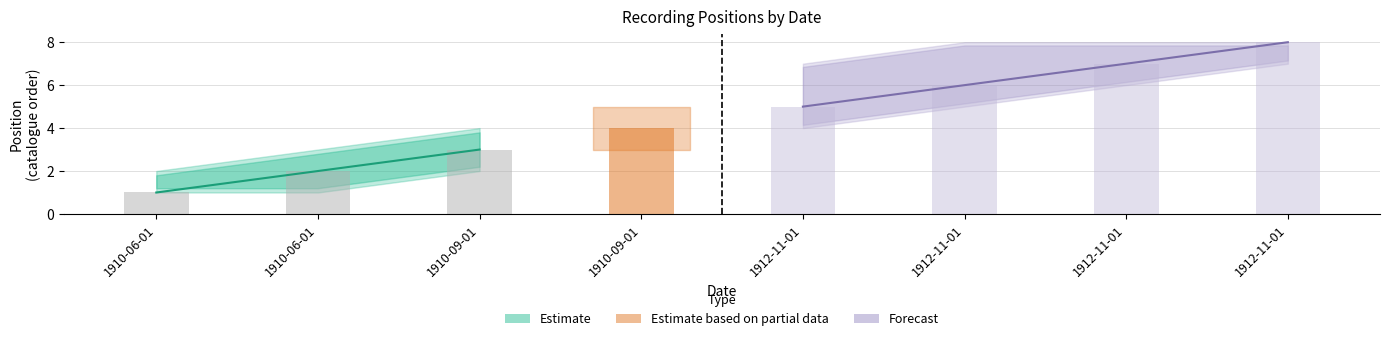

The value of position at 1912-11-01 is 7. True or false?

False